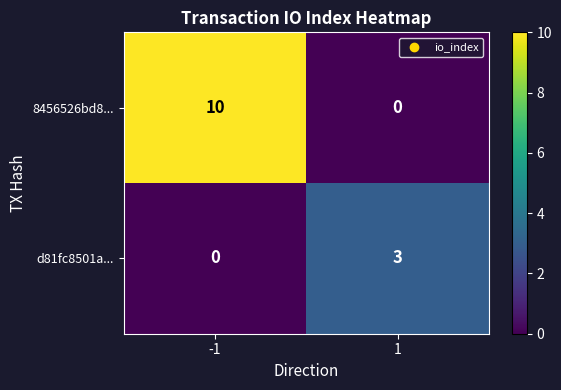

Between -1 and 1, which series saw the biggest shift?

8456526bd8...